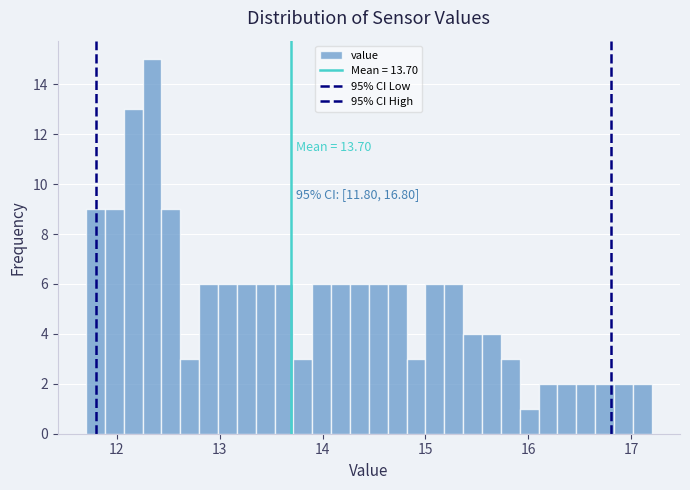

Around what value on the x-axis is the tallest bar? Give the approximate position of its centre, as read against the axis.

12.3